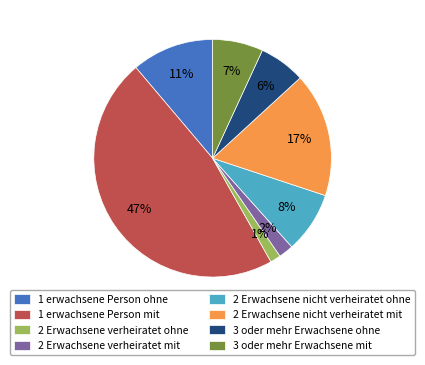

Is the sum of 1 erwachsene Person mit and 2 Erwachsene nicht verheiratet ohne greater than half?

Yes